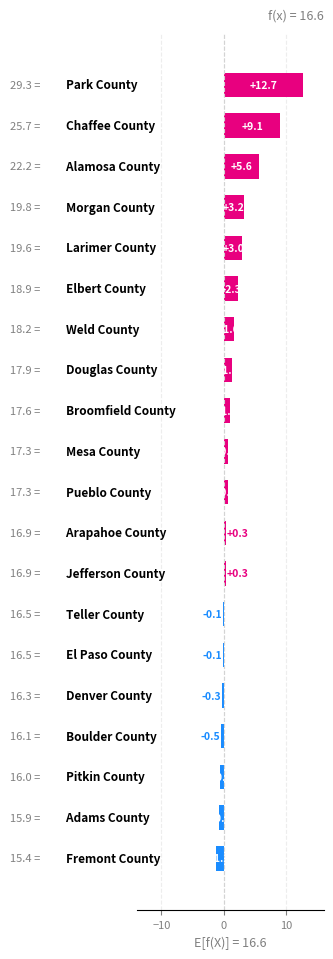

What is the sum of all values?

38.3